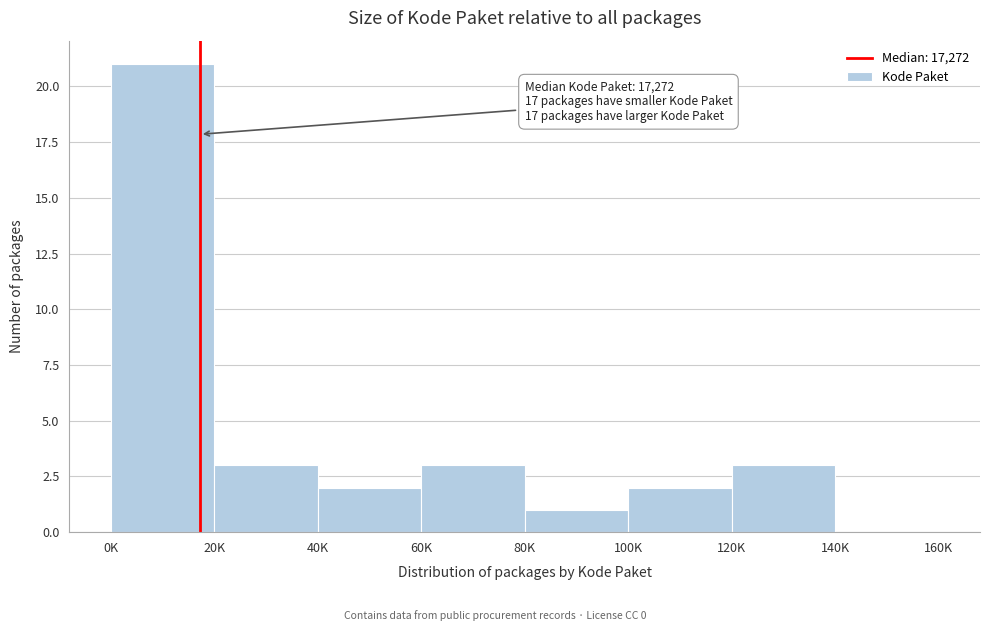

Reading left to right, extract all data points from this chart.

0K=21	20K=3	40K=2	60K=3	80K=1	100K=2	120K=3	140K=0